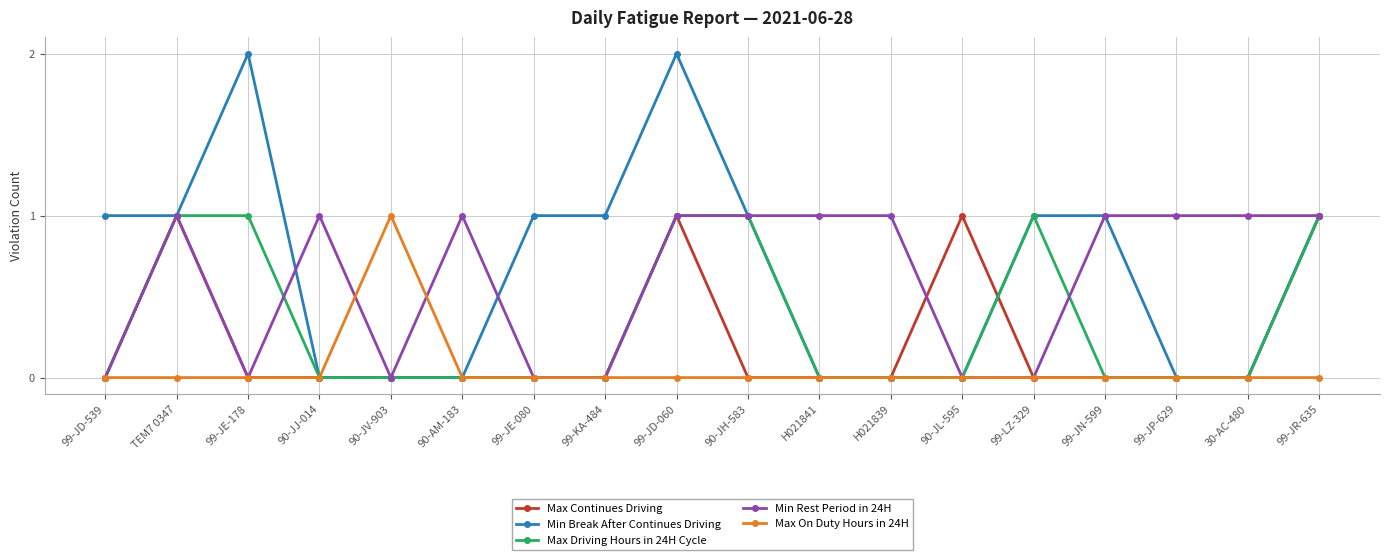

Which series has the largest total across all categories?

Min Break After Continues Driving